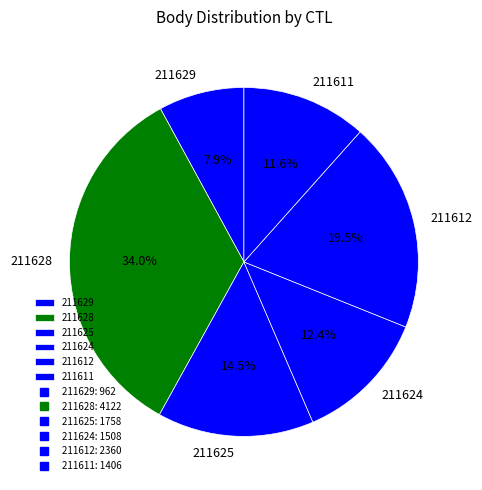

Is the sum of 211611 and 211625 greater than half?

No